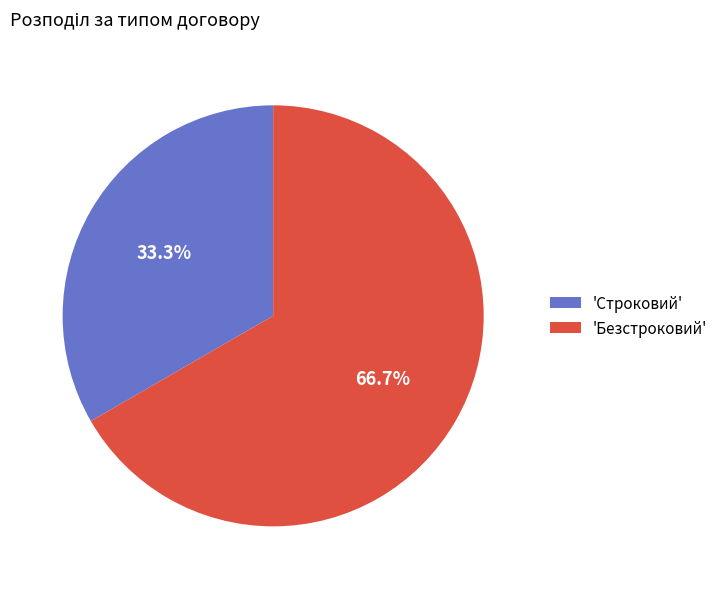

Which slice represents more than half of the pie?

'Безстроковий'